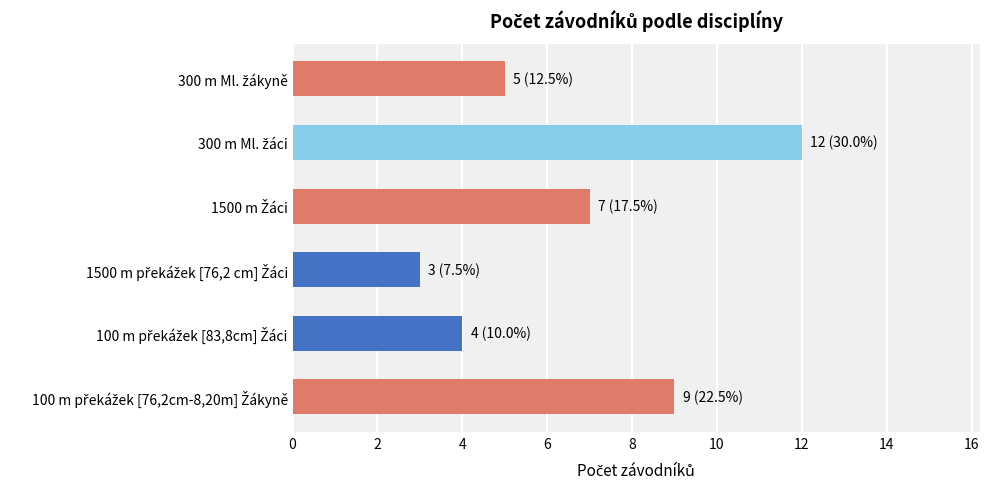

What is the difference between the maximum and second lowest values?

8